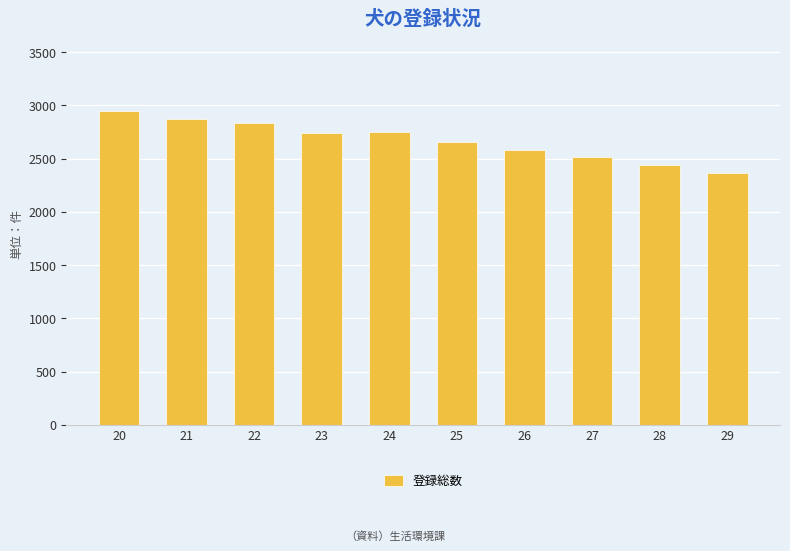

At which label does the data first exceed 2738?

20